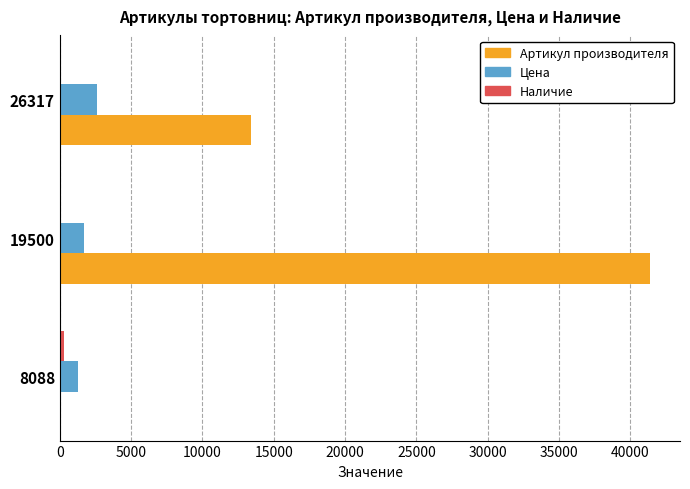

The Цена series shows 1681 at 19500. True or false?

True